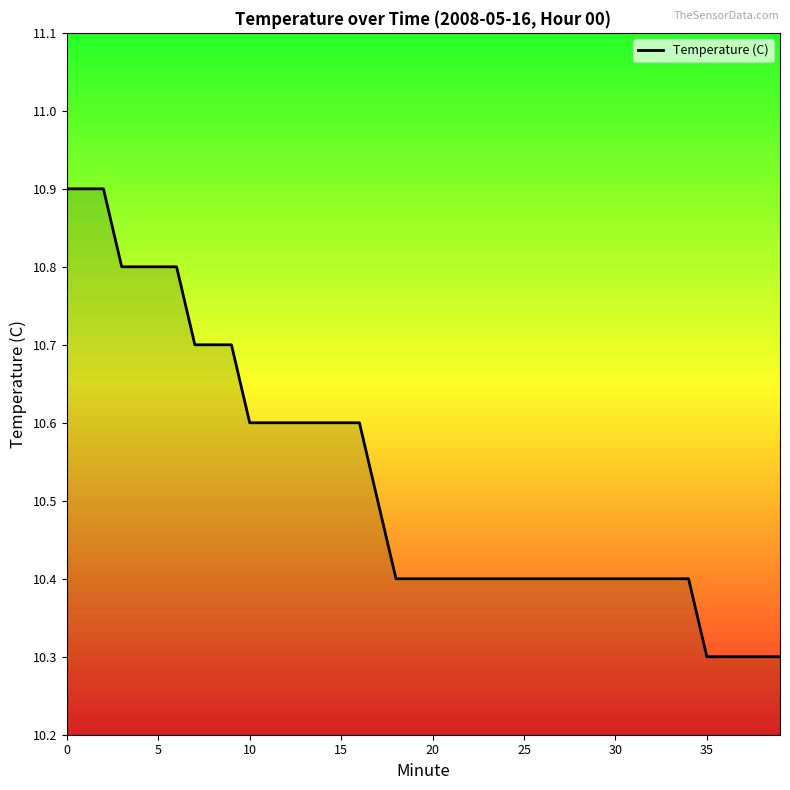

What is the minimum value shown in the chart?

10.3